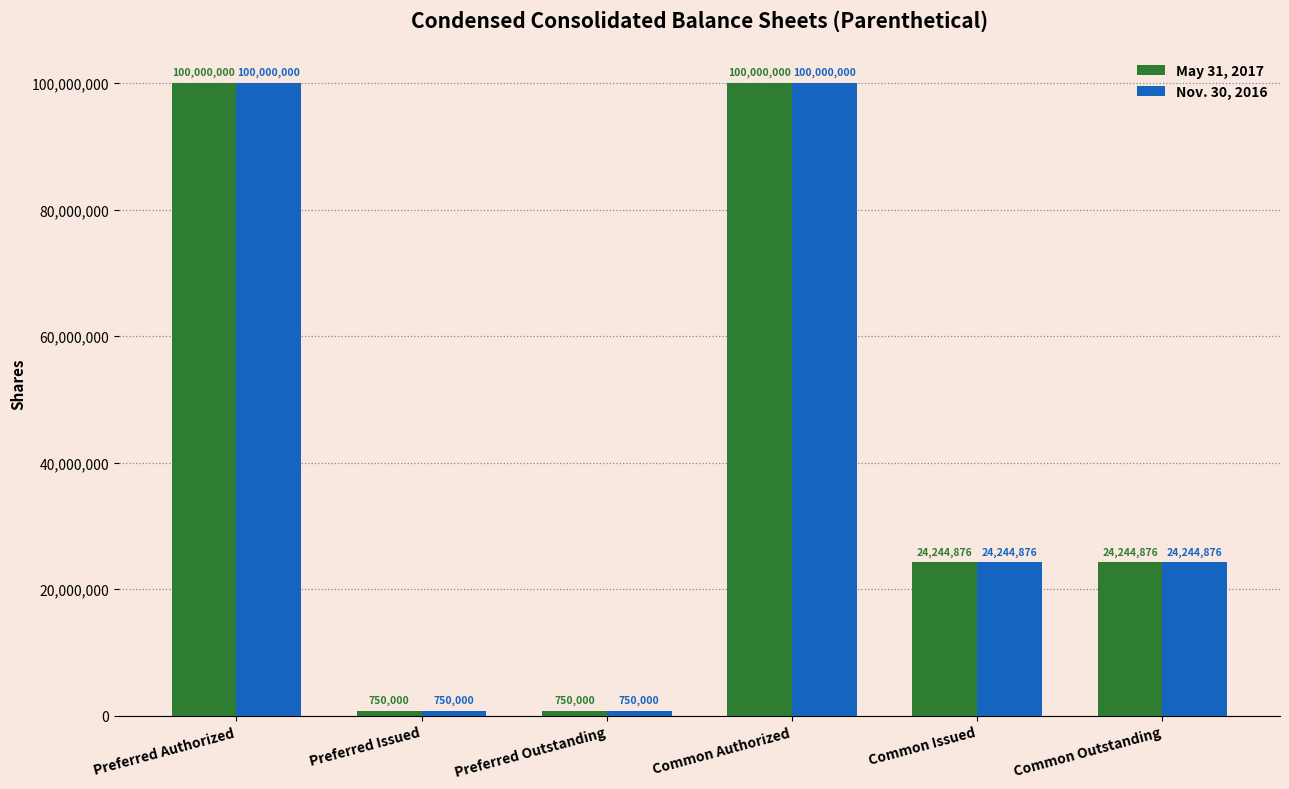

The value of May 31, 2017 at Preferred Authorized is 40552142. True or false?

False